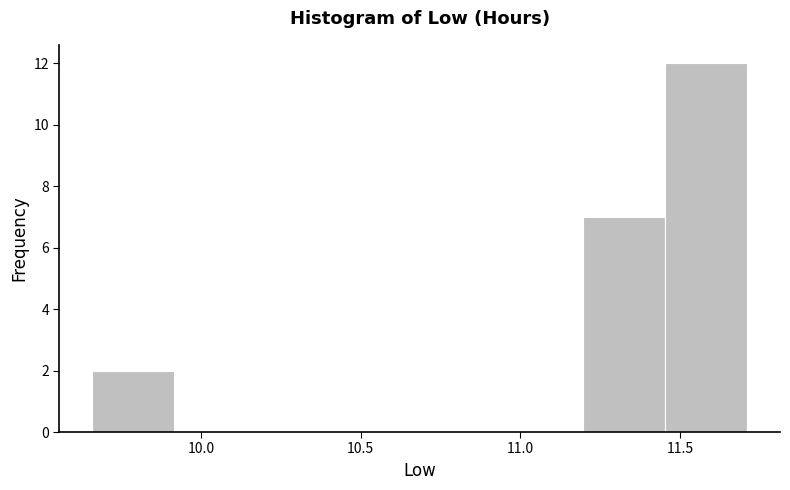

Over which range of the x-axis is the bar tallest?

11.45 to 11.70